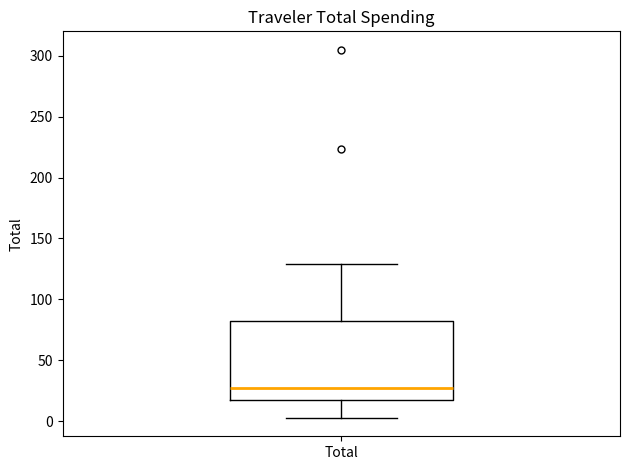

Where is the upper edge of the box for Total on the y-axis? The values are not printed on the chart, so give them approximately, as read against the axis.

80